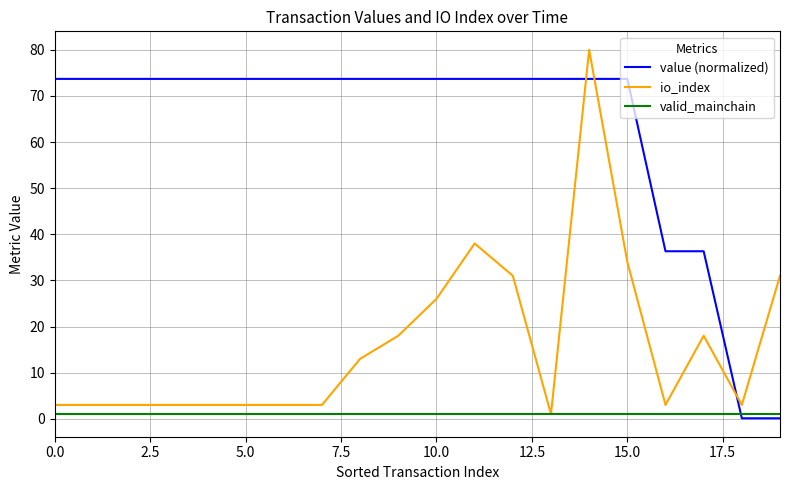

Rank the series by their maximum value, from lowest to highest.

valid_mainchain, value (normalized), io_index